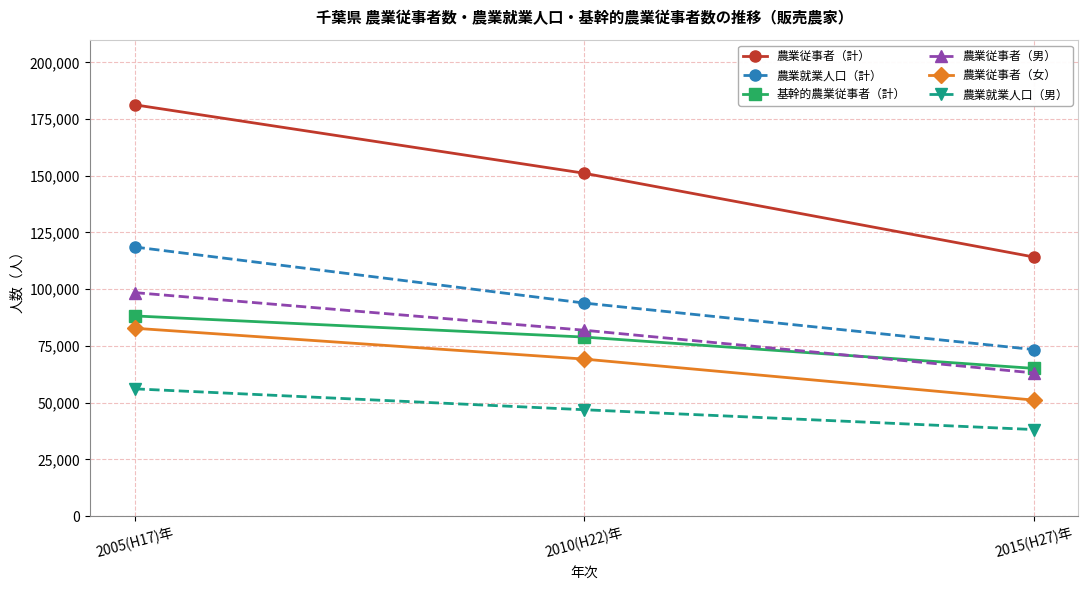

At which category is the sum across all series the highest?

2005(H17)年